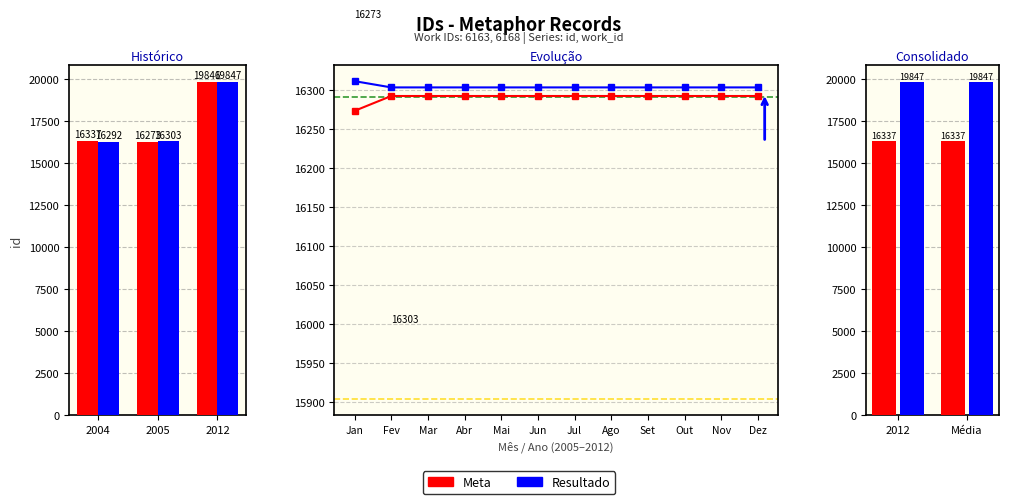

What are all the series names shown in the legend?

Meta, Resultado